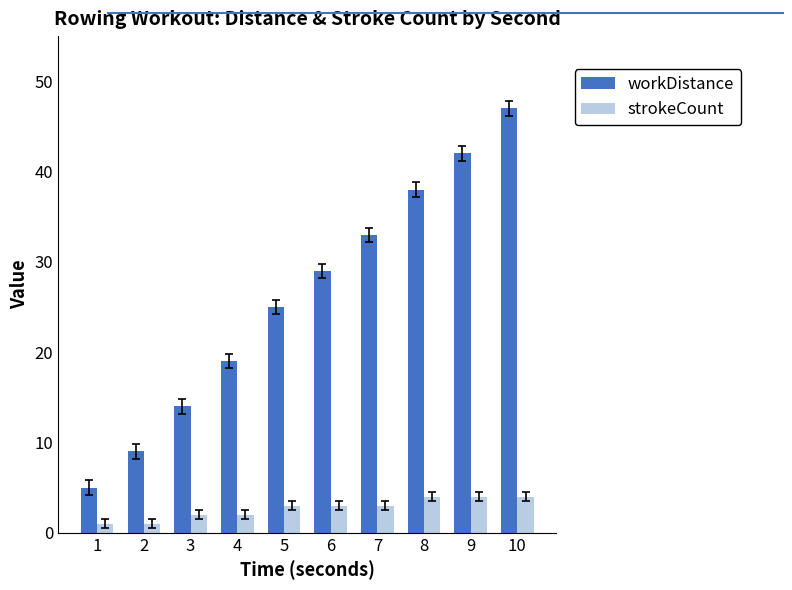

Count the number of categories in the chart.

10